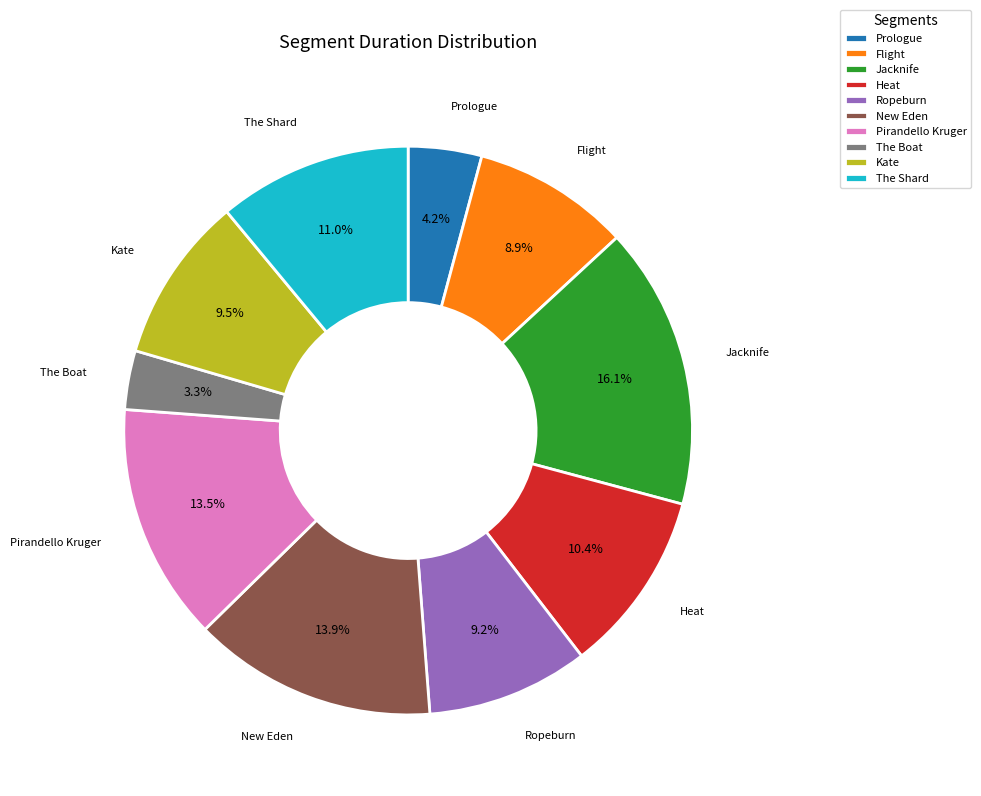

To the nearest percent, what is the difference between the largest and smallest slice percentages?

13%